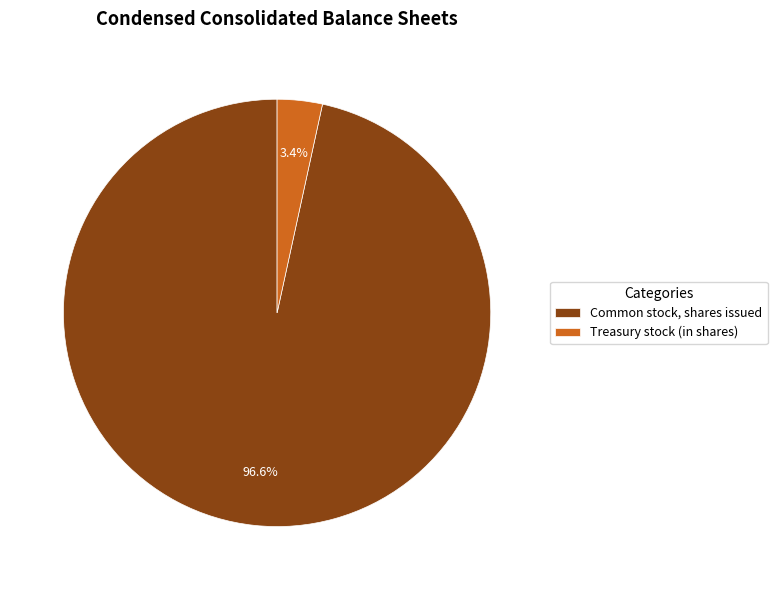

To the nearest percent, what portion does Treasury stock (in shares) represent?

3%